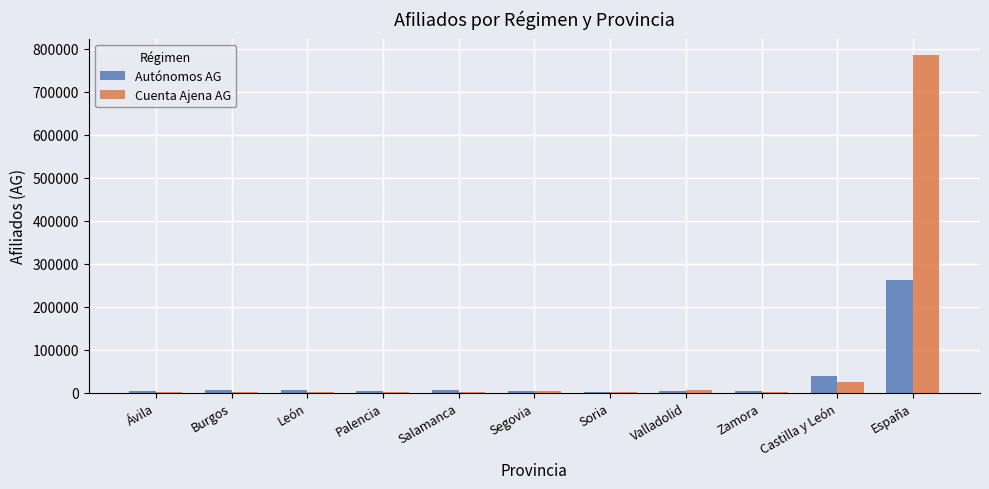

At which category does the chart reach its peak across all series?

España